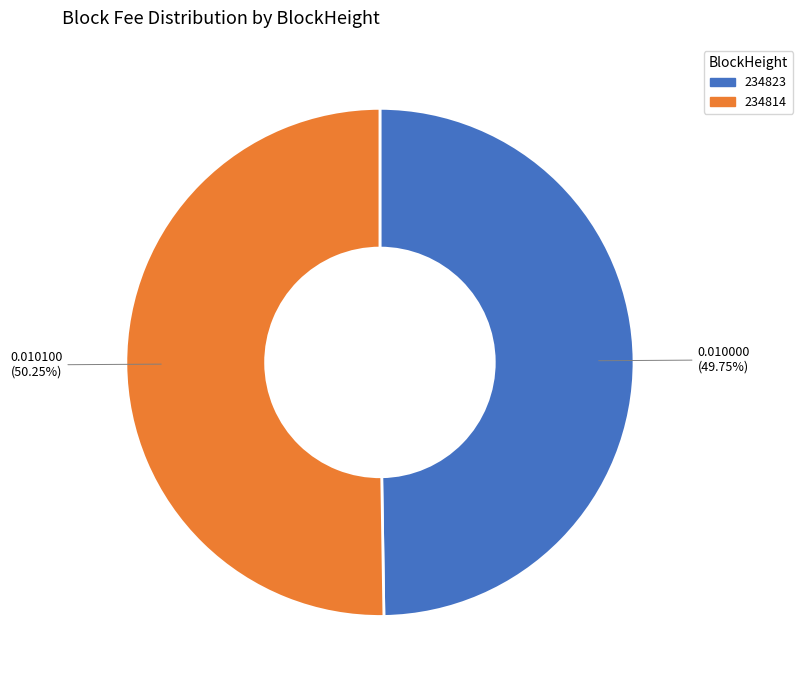

To the nearest percent, what percentage of the pie is 234823?

50%